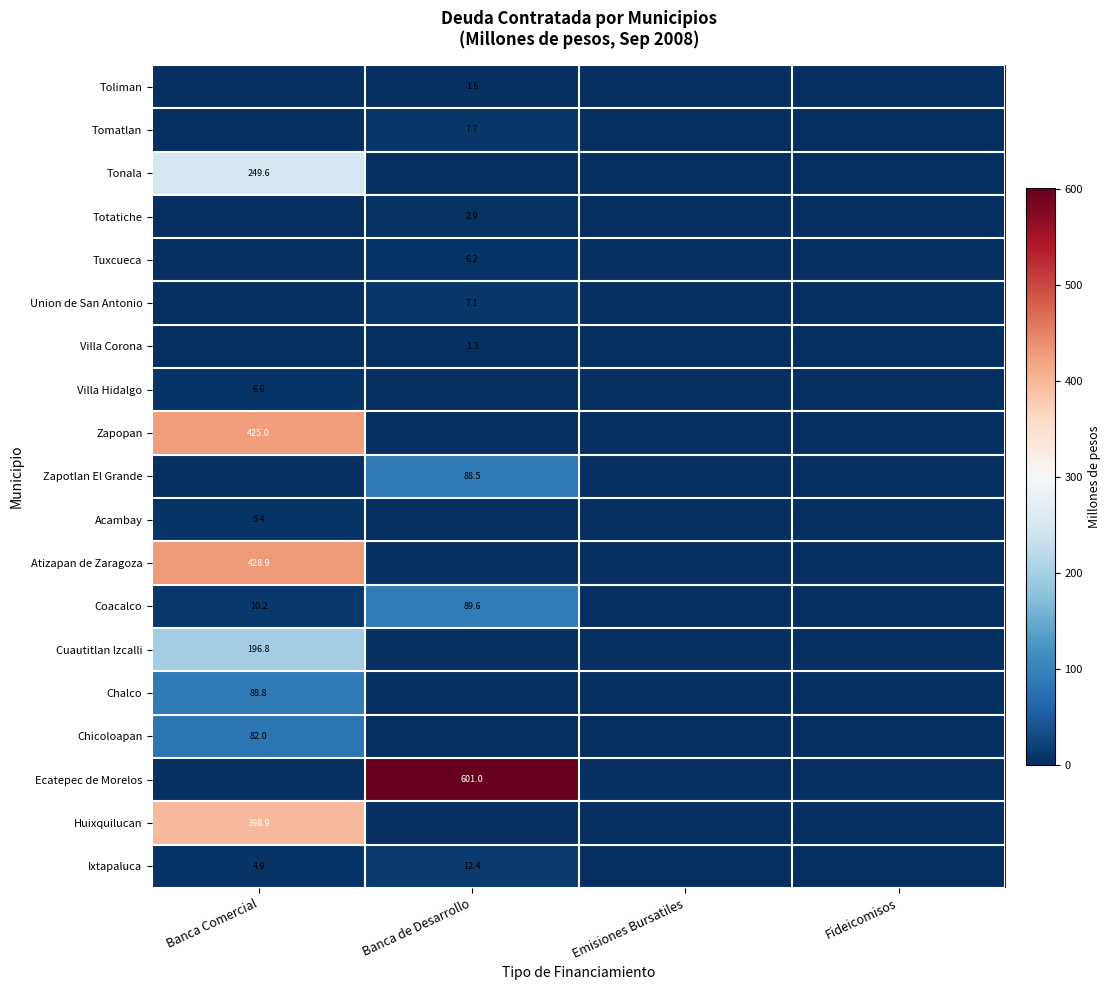

Is it true that Coacalco equals 10.2 at Banca Comercial?

True